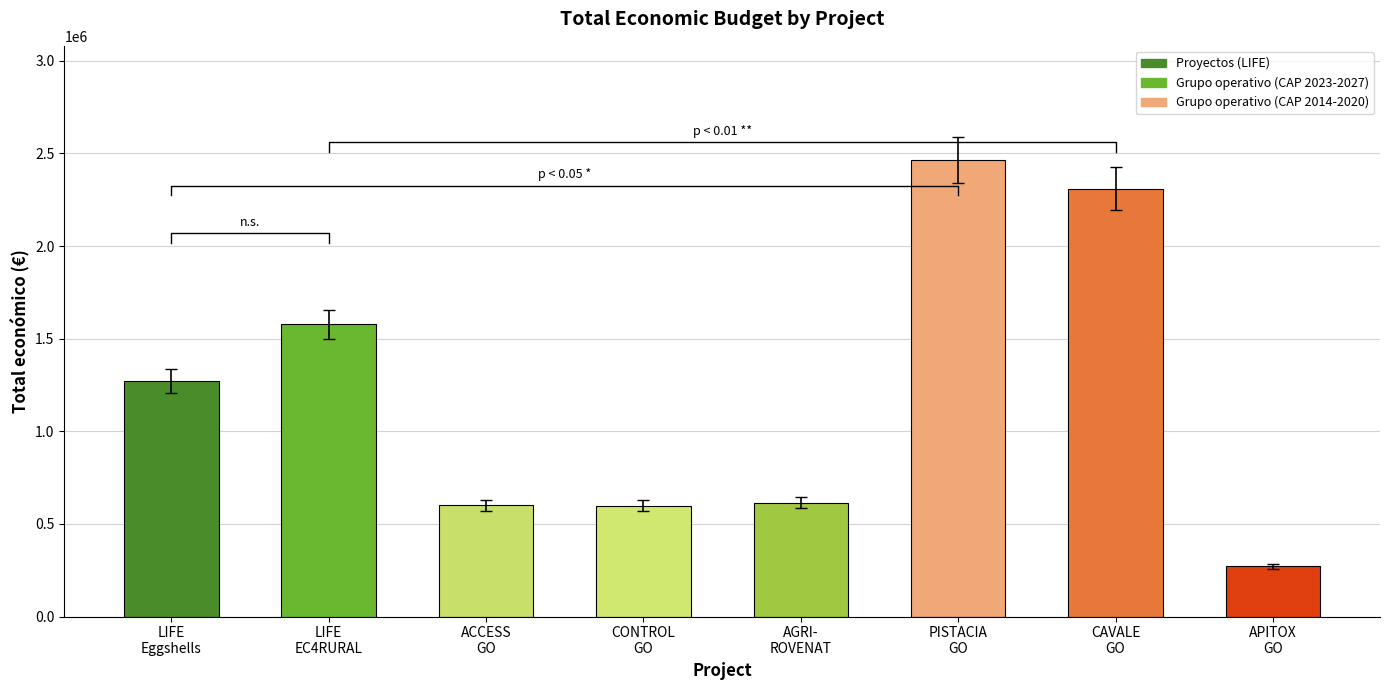

True or false: the data shows 1578130 at LIFE
EC4RURAL.

True